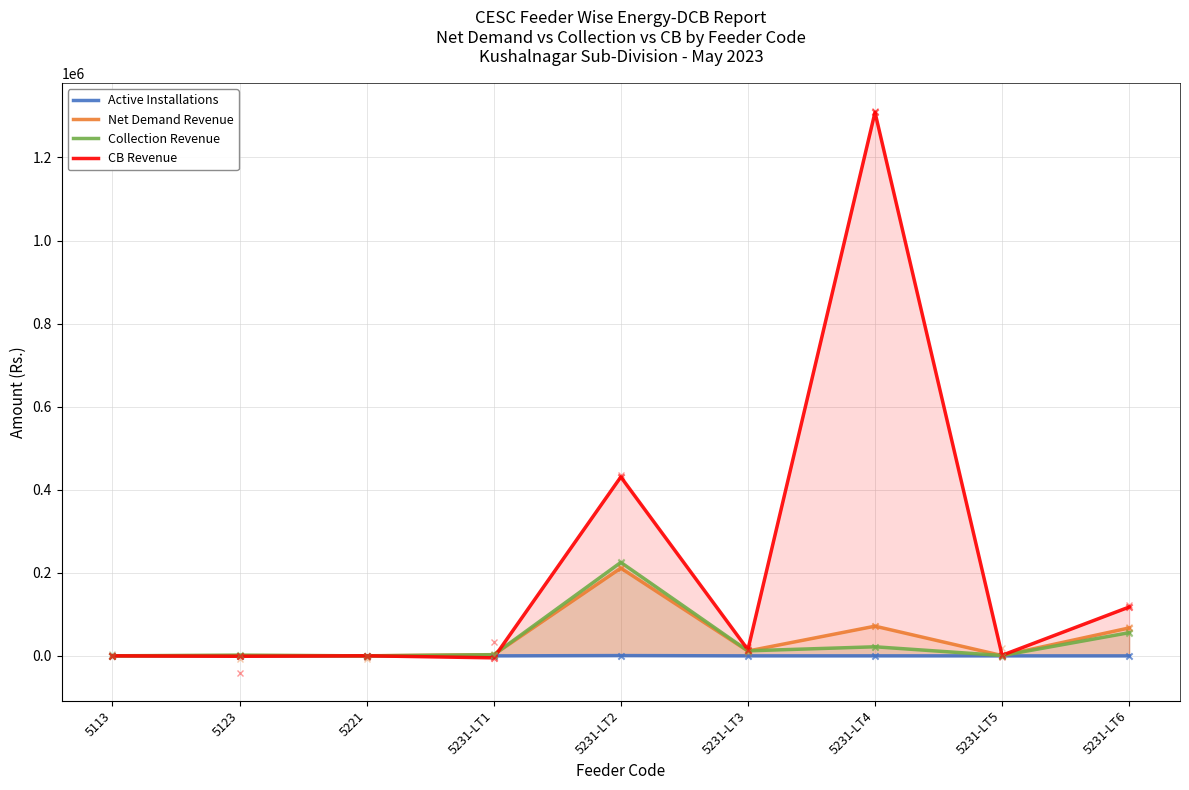

At how many categories does at least one series exceed 92326?

3